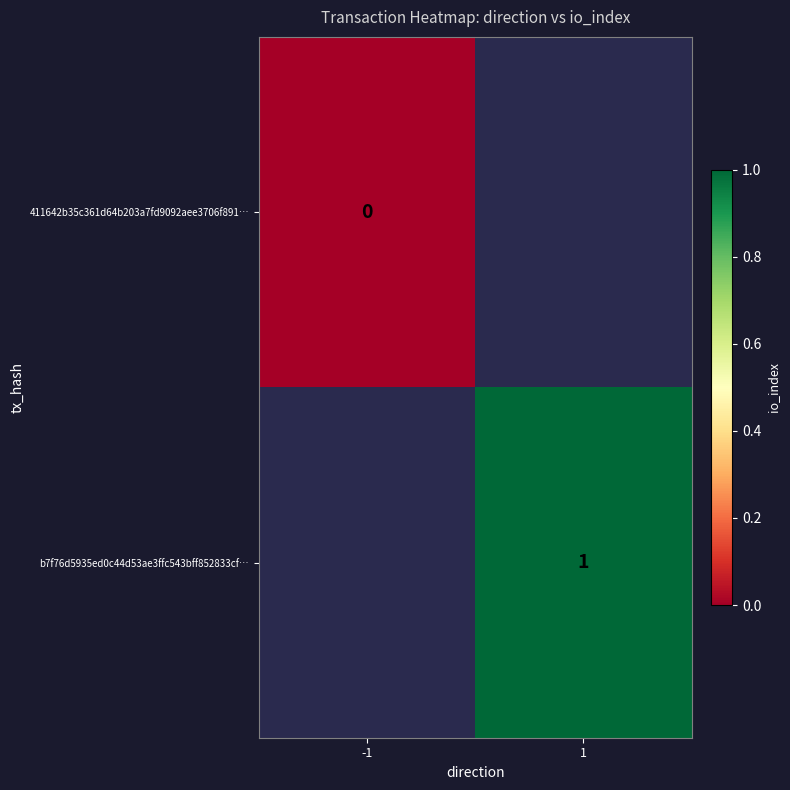

True or false: b7f76d5935ed0c44d53ae3ffc543bff852833cf… has a value of 1 at 1.

True